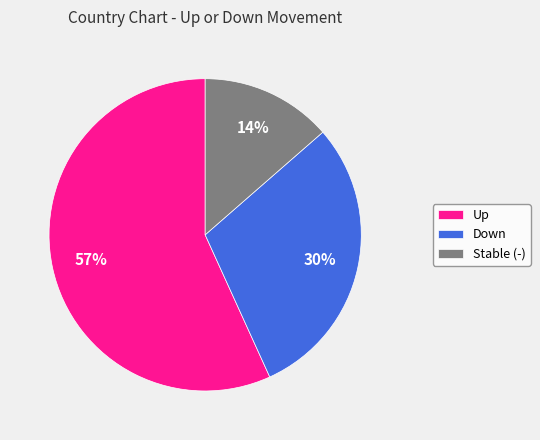

Which slice is the largest?

Up